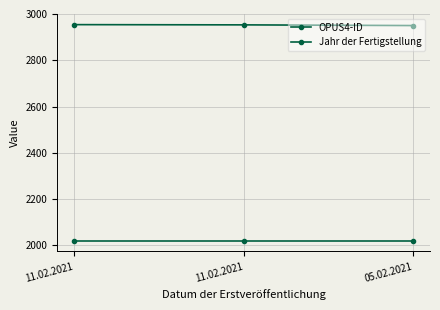

How many data points in OPUS4-ID are less than 2953?

1